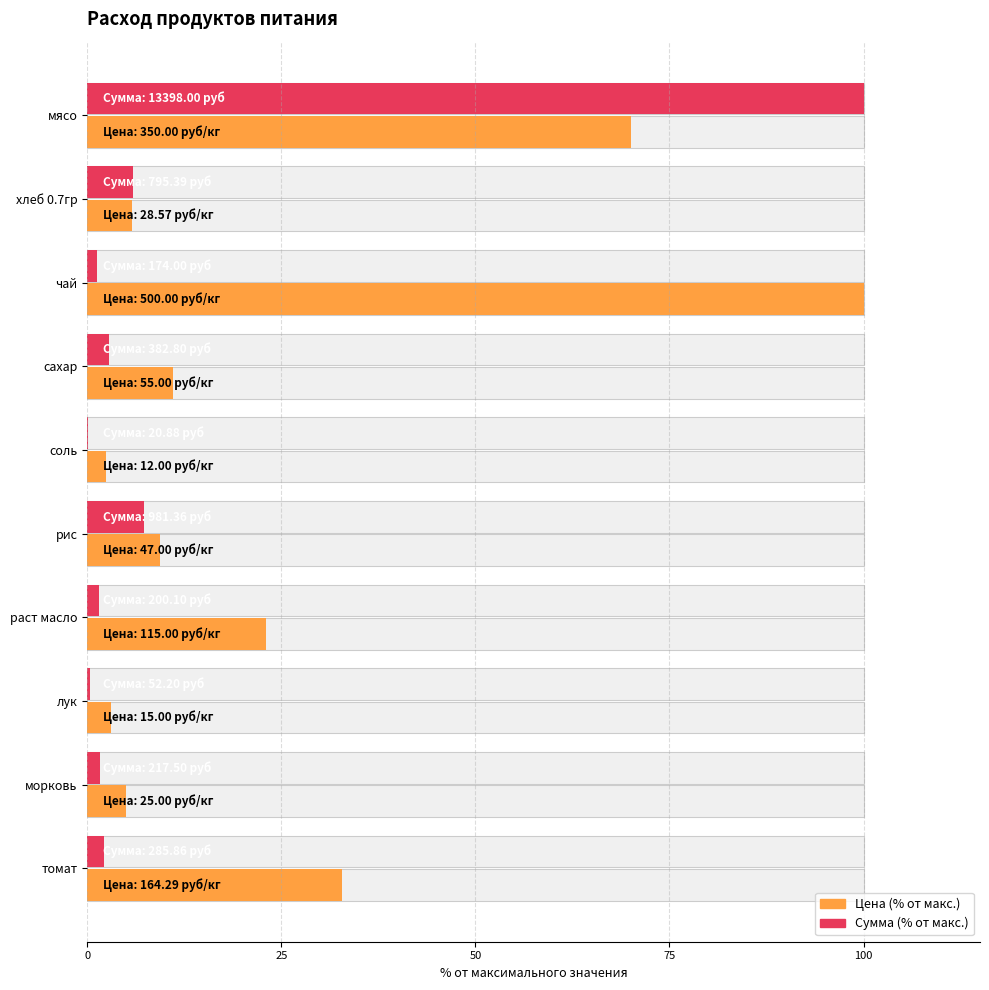

What position from the left is мясо?

1